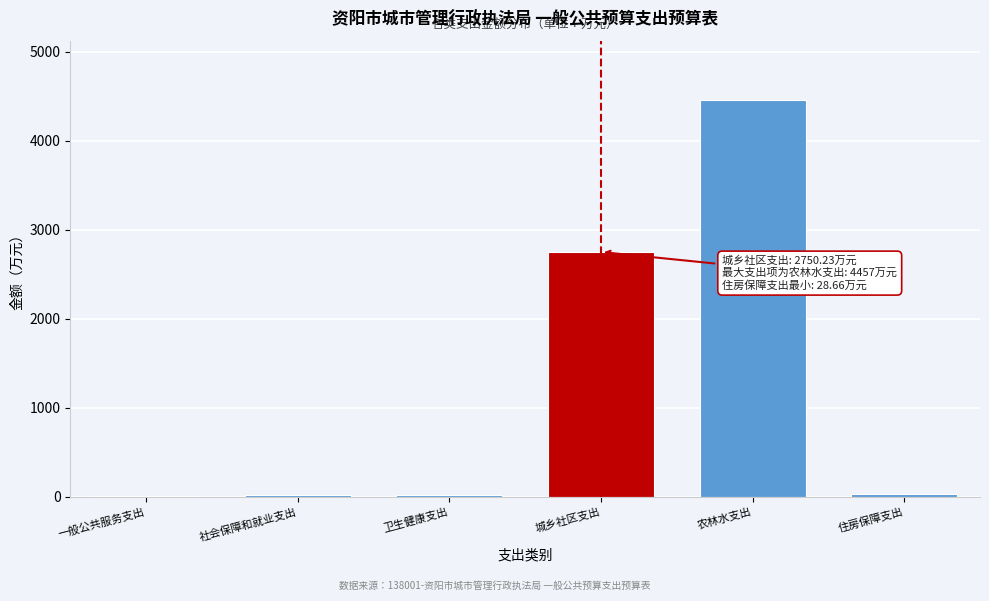

What is the greatest value displayed?

4457.0